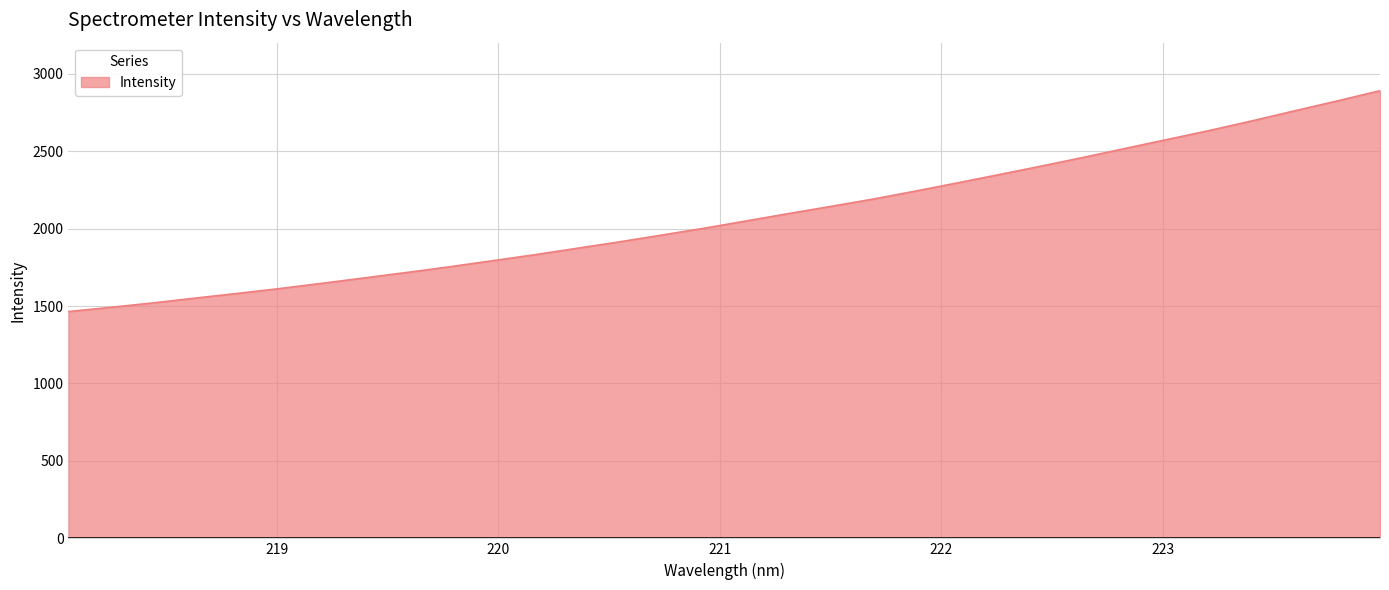

What is the smallest value displayed?

1464.3